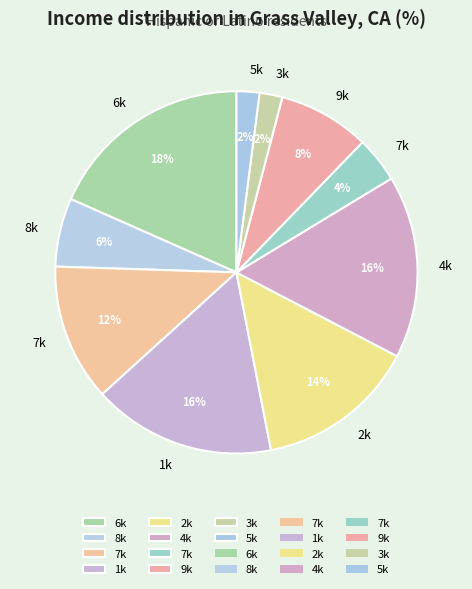

How many segments does this pie chart have?

10